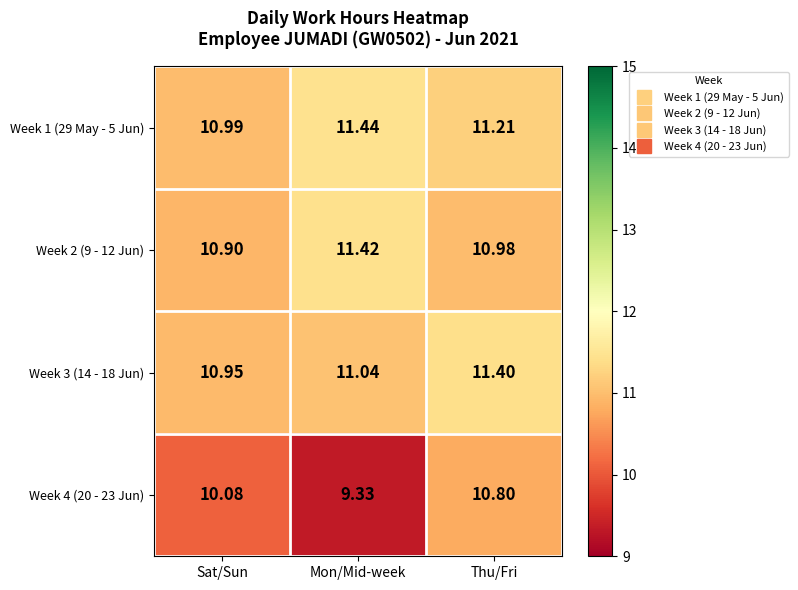

At which category does the chart reach its minimum across all series?

Mon/Mid-week